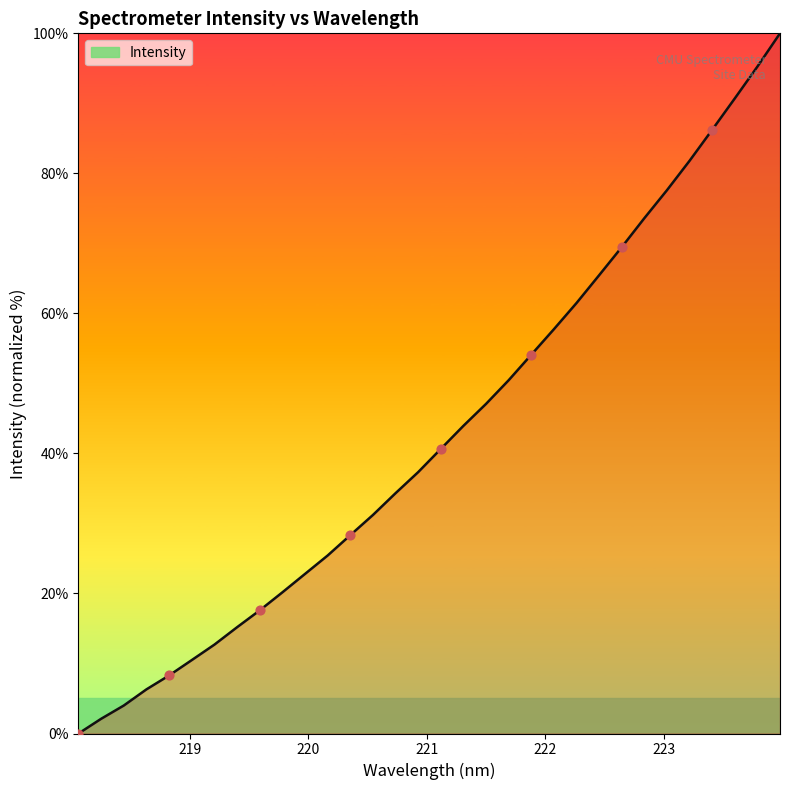

What is the greatest value displayed?

100.0